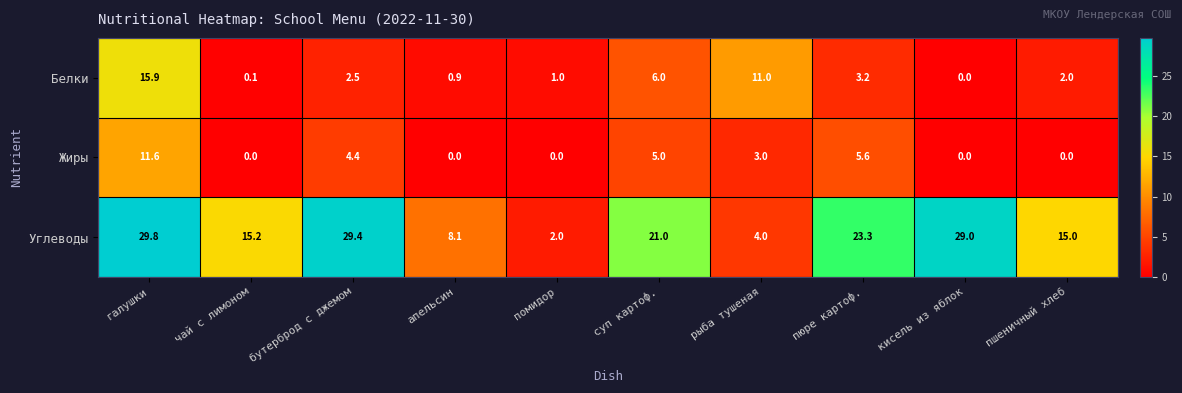

What is the sum of the Белки values at чай с лимоном and галушки?

16.0